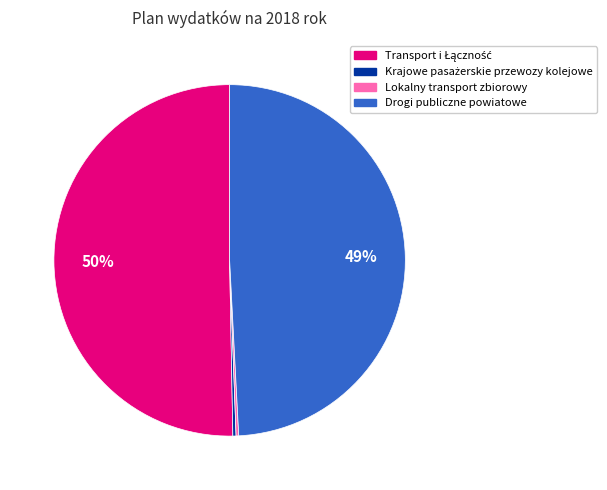

Does any single category account for the majority?

Yes